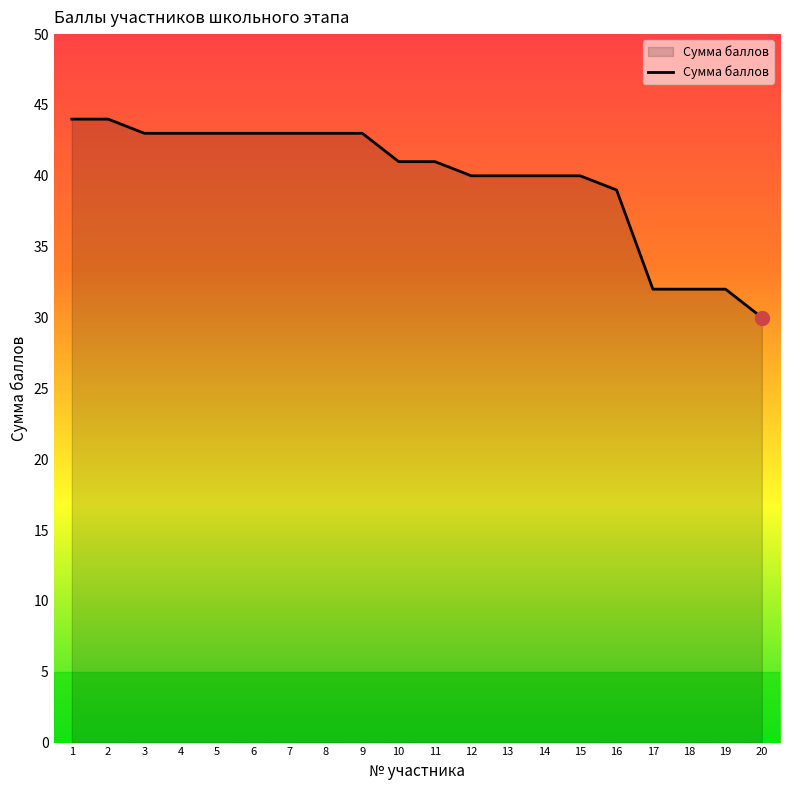

The chart shows a value of 20 at 19. True or false?

False